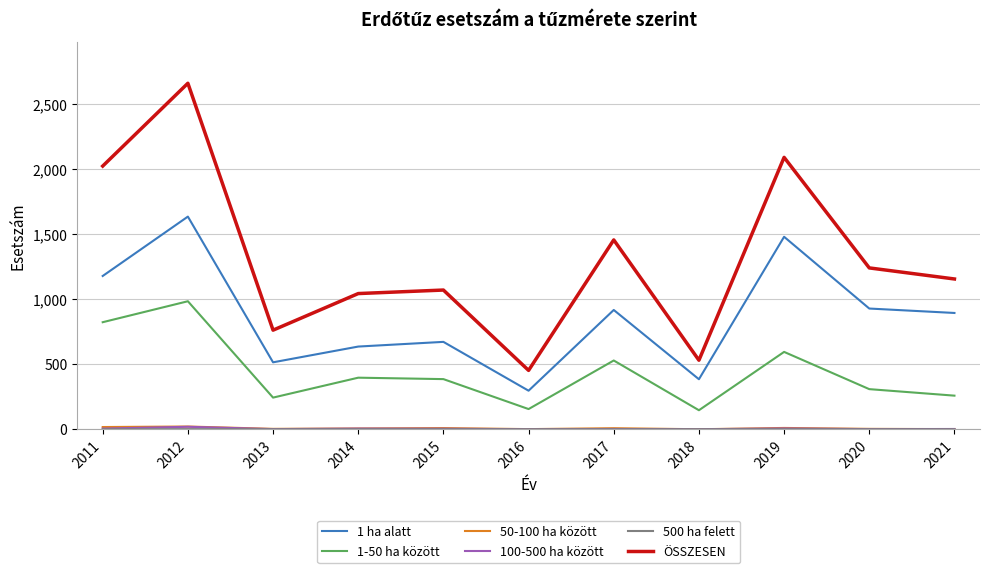

Which series has the largest total across all categories?

ÖSSZESEN